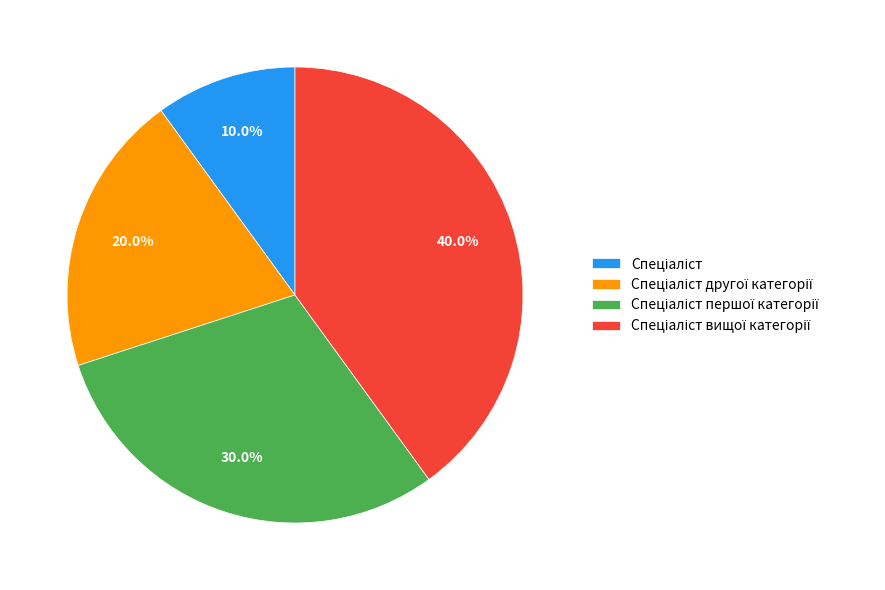

Is there any slice that represents more than half of the pie?

No